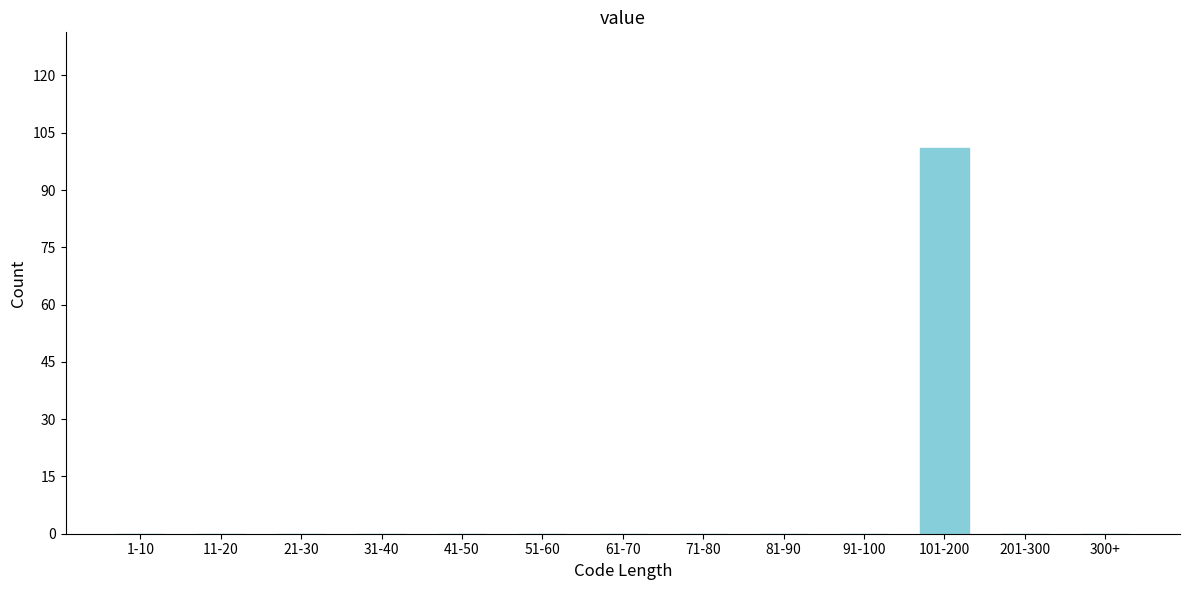

Reading left to right, what are all the values shown in this chart?

1-10=0	11-20=0	21-30=0	31-40=0	41-50=0	51-60=0	61-70=0	71-80=0	81-90=0	91-100=0	101-200=101	201-300=0	300+=0